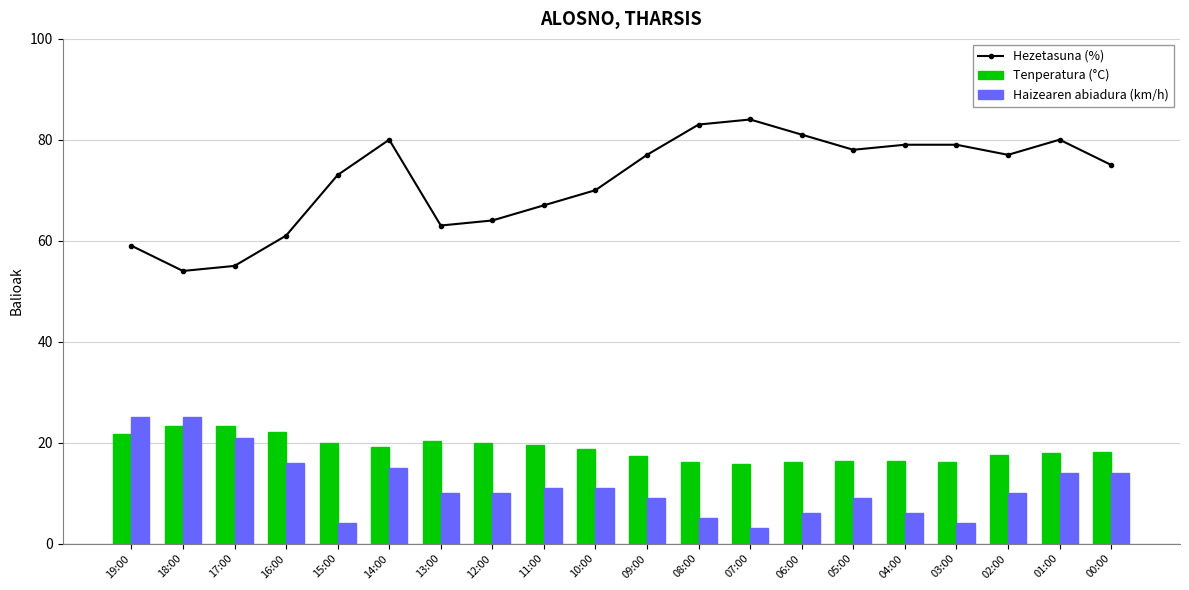

What is the average value of the Haizearen abiadura (km/h) series?

11.4